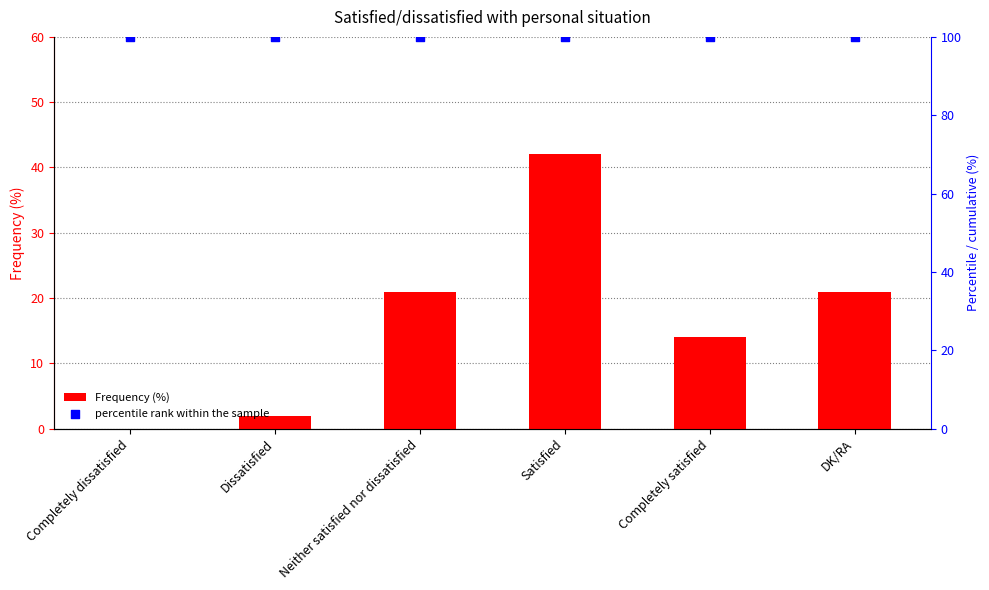

Which series reaches the maximum Y coordinate?

percentile rank within the sample